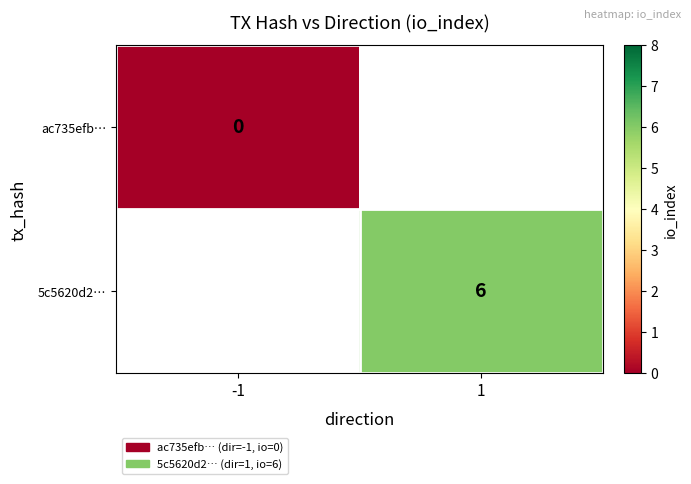

Rank the categories by 5c5620d2… value from highest to lowest.

-1, 1